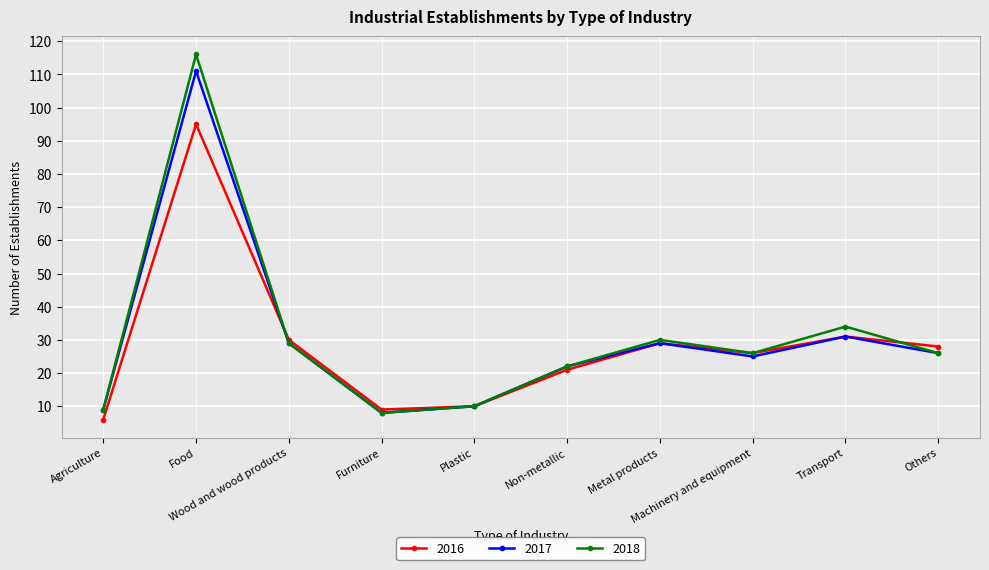

What is the value of the 2016 point at the 10th from the left?

28